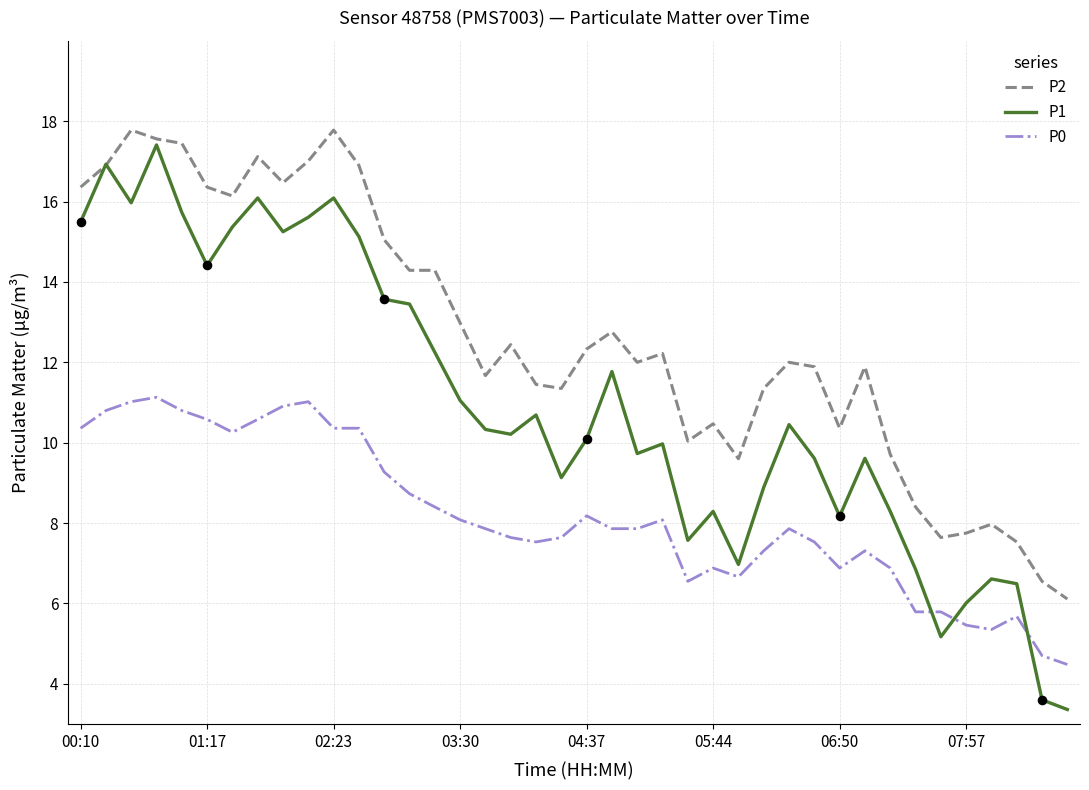

True or false: P0 and P2 intersect in this chart.

False